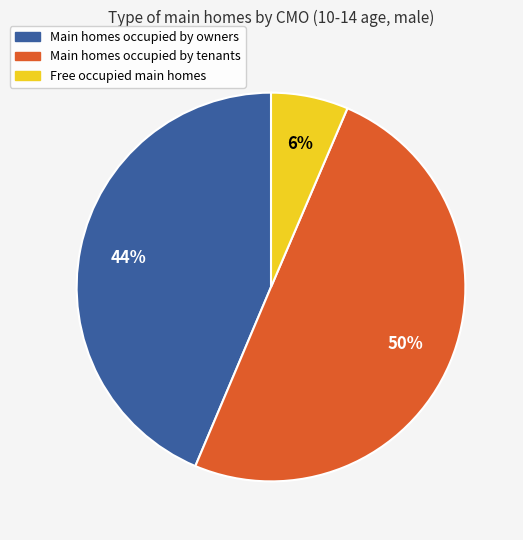

To the nearest percent, what is the average slice percentage?

33%